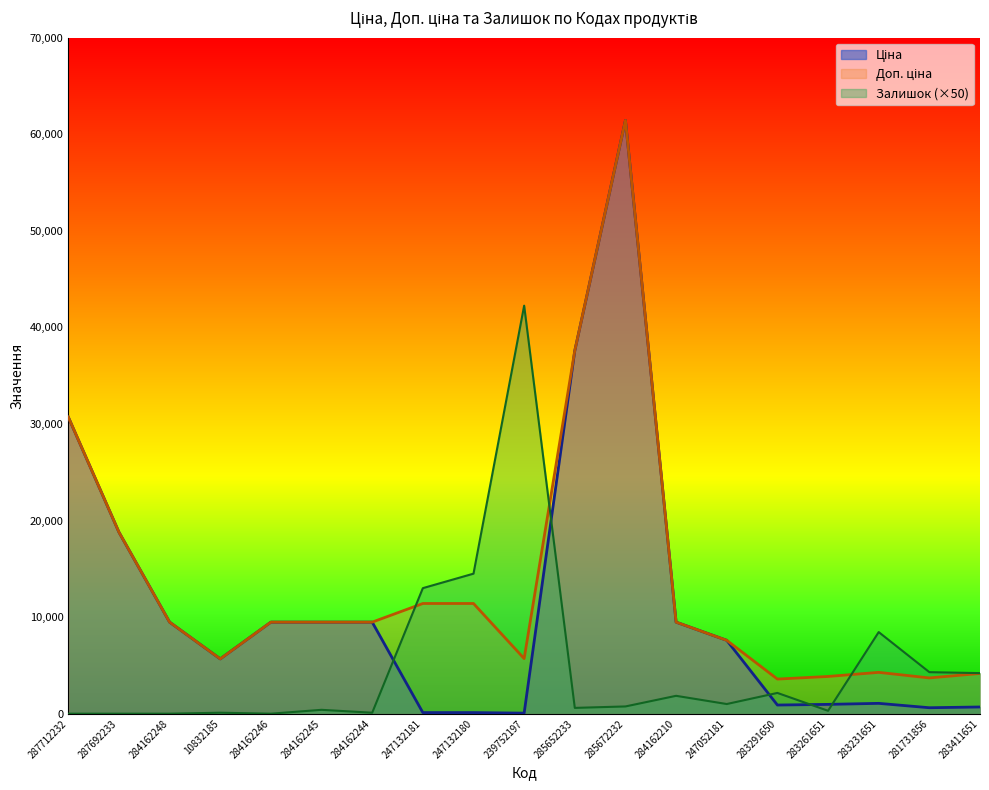

What position from the right is 239752197?

10